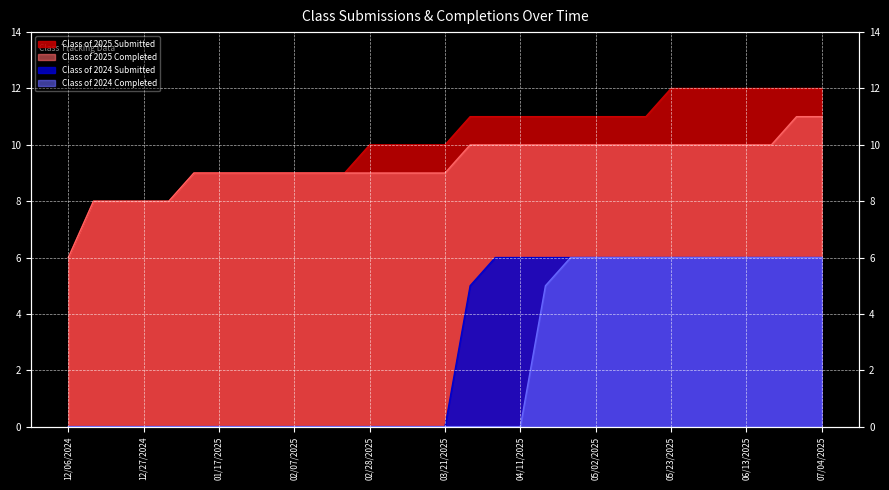

How many series are shown in this chart?

4